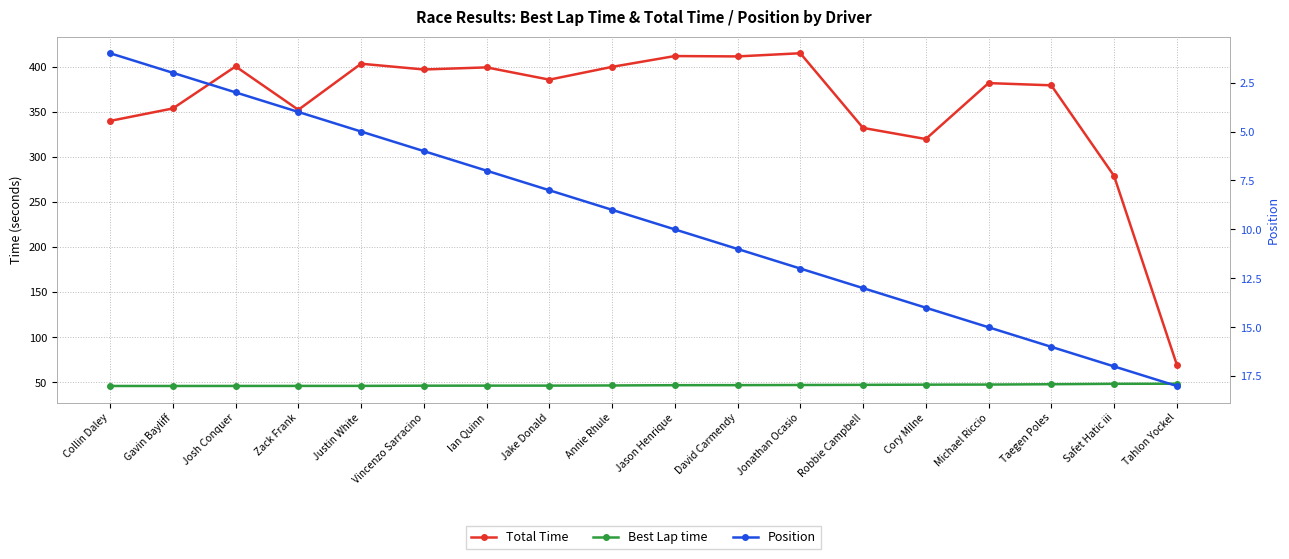

What is the average value of the Best Lap time series?

46.8